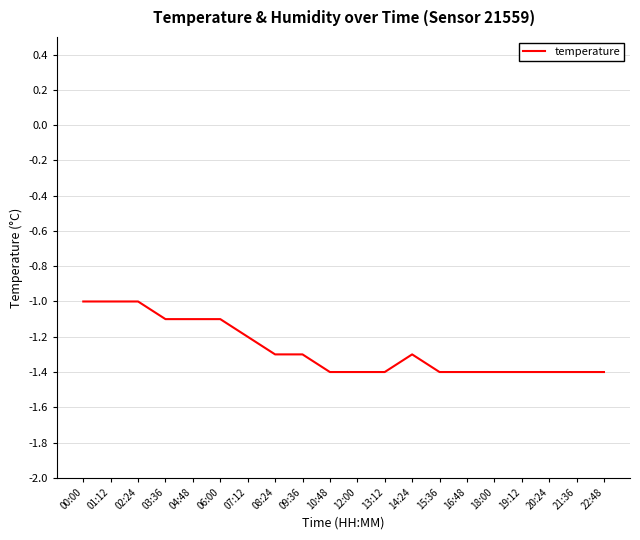

What position from the right is 03:36?

17